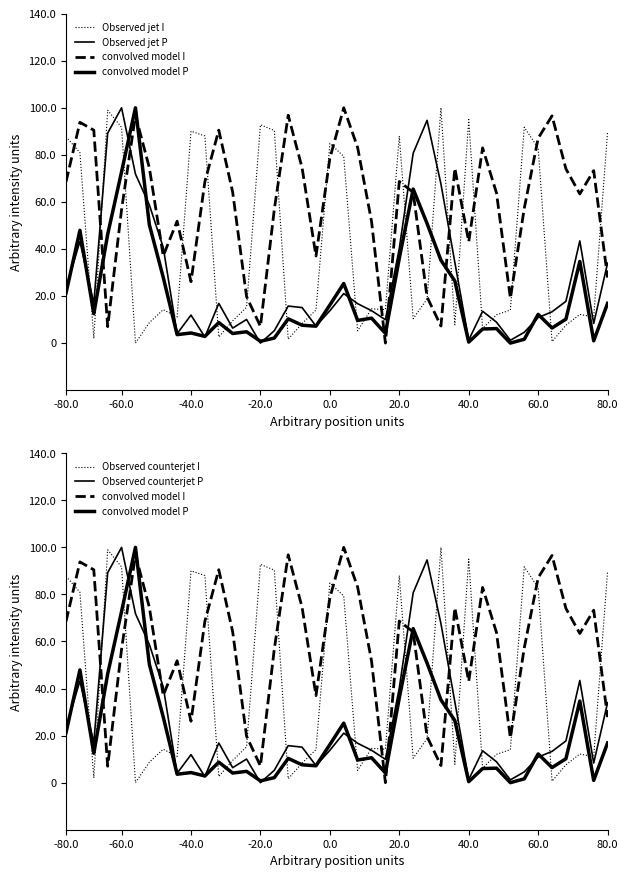

What are all the series names shown in the legend?

Observed jet I, Observed jet P, convolved model I, convolved model P, Observed counterjet I, Observed counterjet P